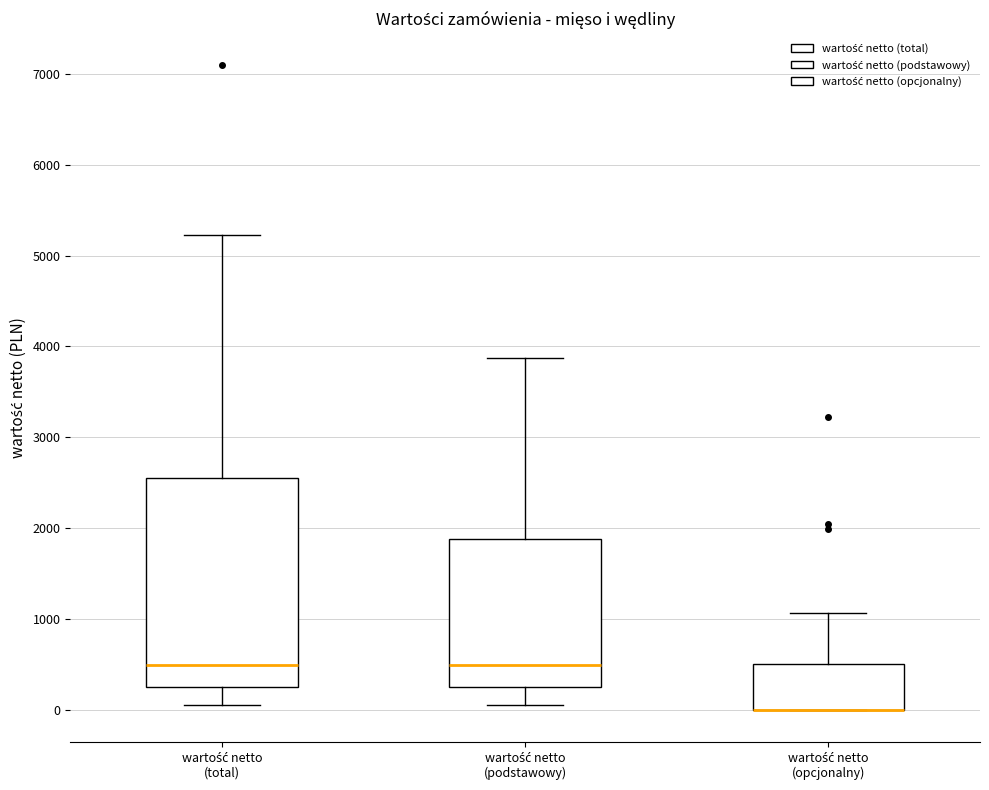

Where is the lower edge of the box for wartość netto (podstawowy) on the y-axis? The values are not printed on the chart, so give them approximately, as read against the axis.

300